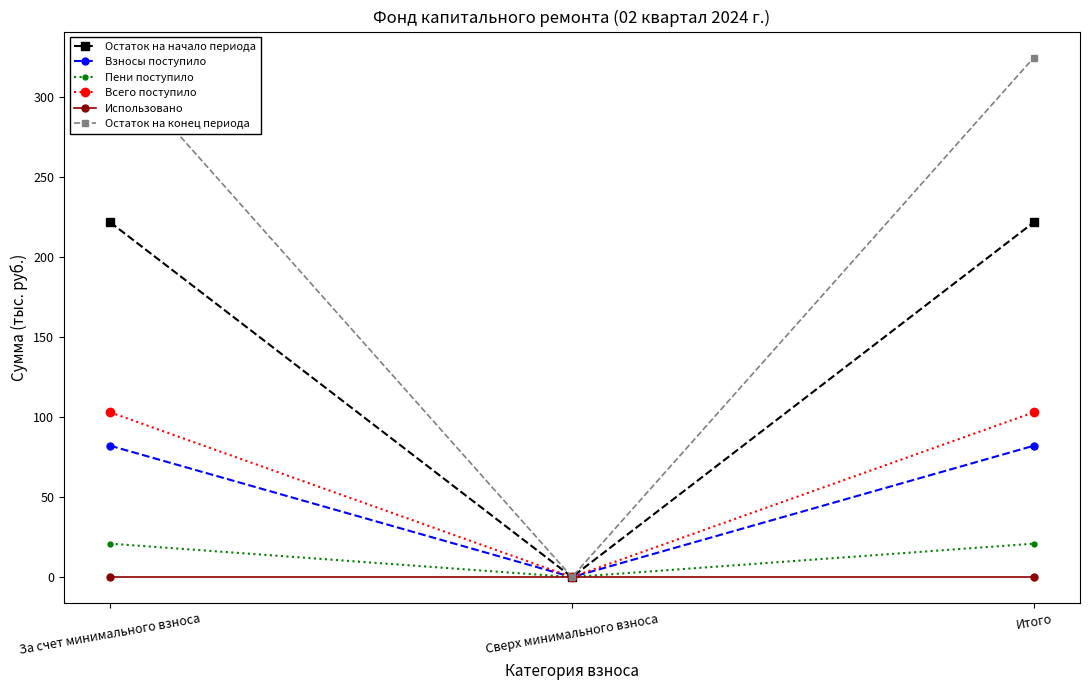

At how many categories does at least one series exceed 204?

2